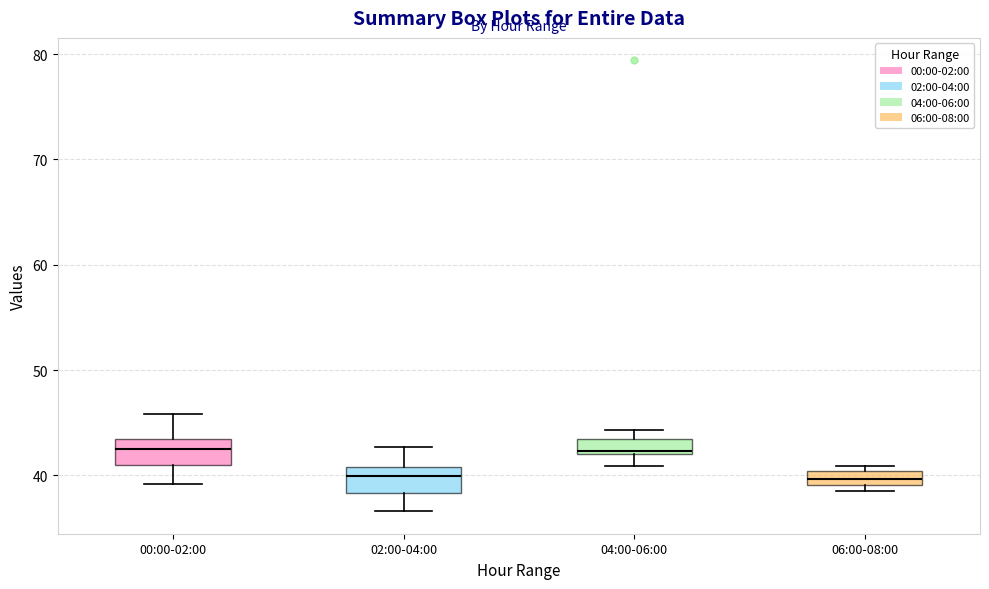

Where is the lower edge of the box for 00:00-02:00 on the y-axis? The values are not printed on the chart, so give them approximately, as read against the axis.

41